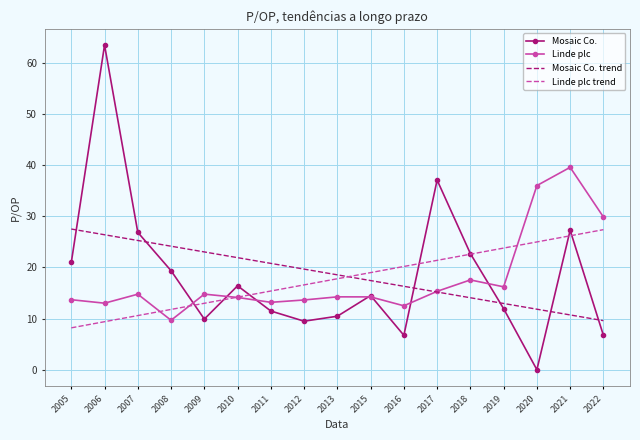

Count the number of data series in this chart.

4